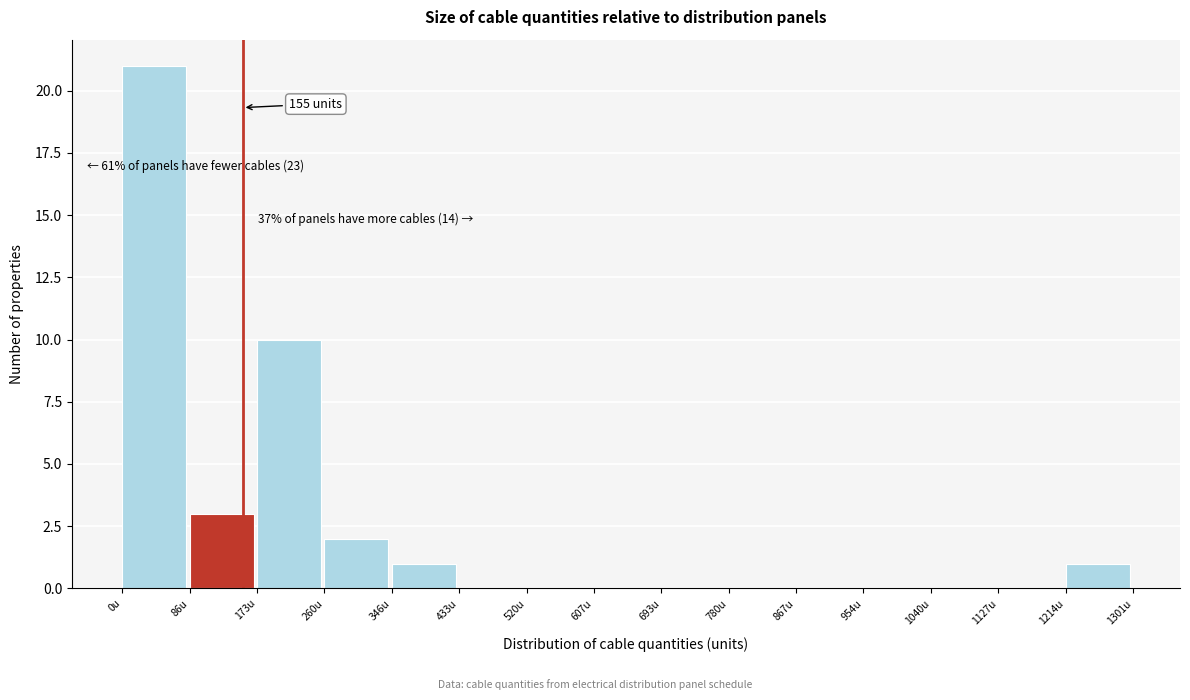

Over which range of the x-axis is the bar tallest?

0 to 90